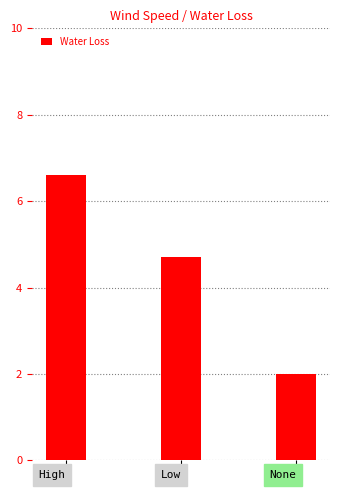

Rank the categories by value from highest to lowest.

High, Low, None